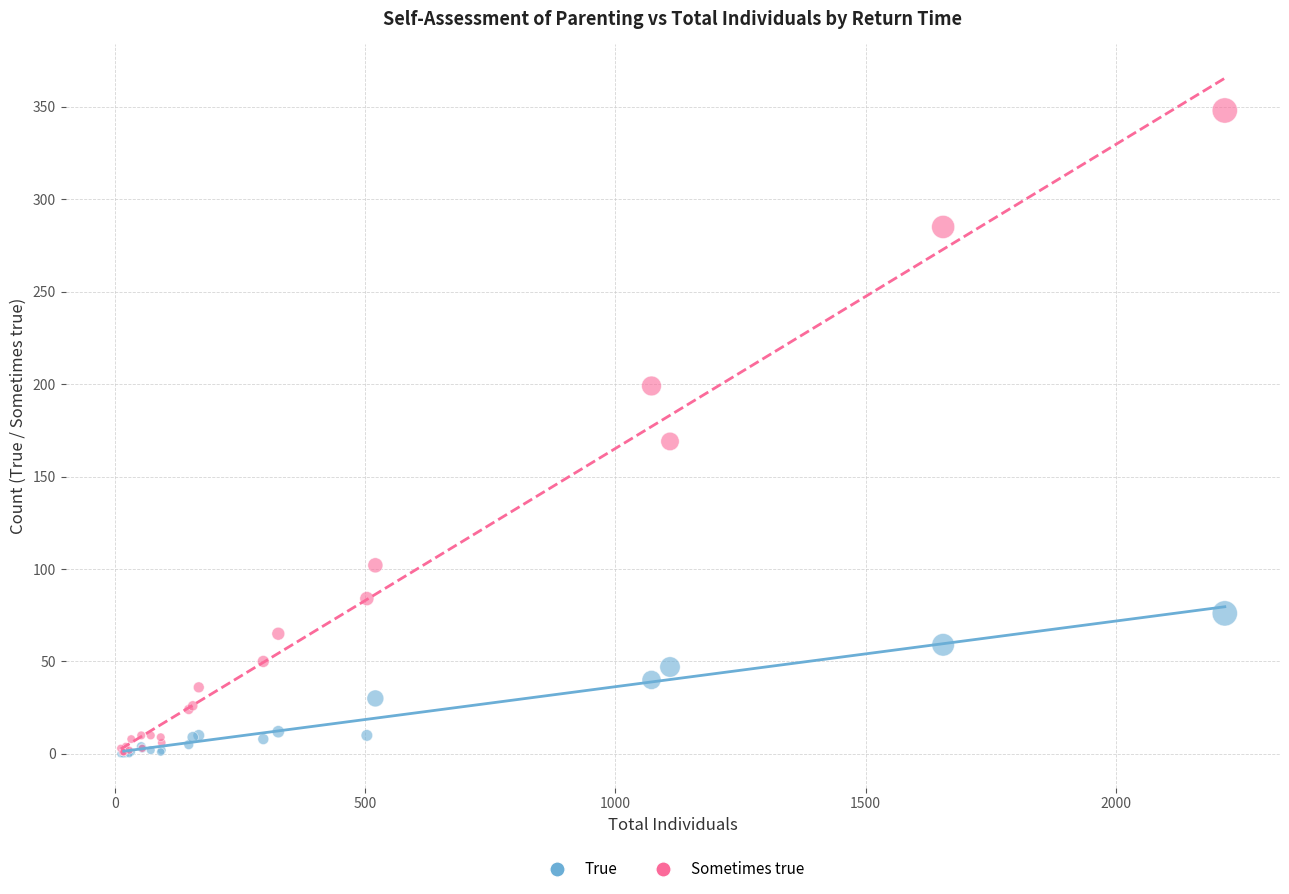

Across all series, what Y value is closest to 174?

169